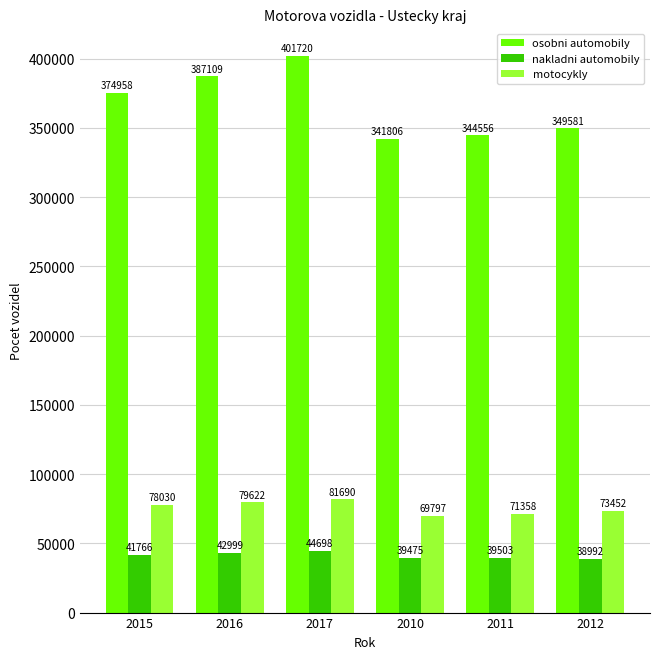

How many data points in nakladni automobily are less than 41766?

3